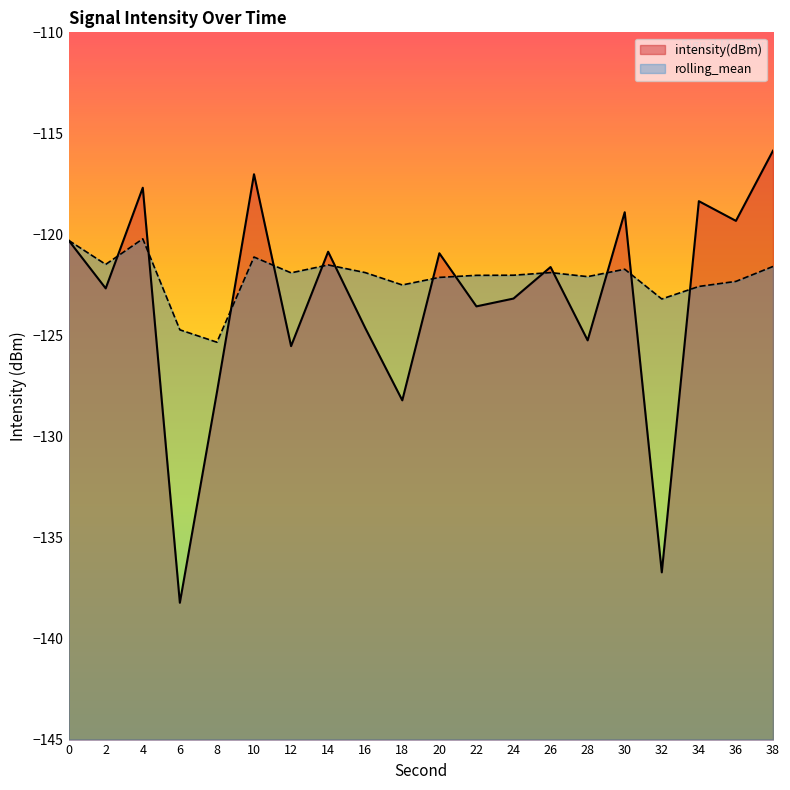

Between 28 and 36, which series saw the biggest shift?

intensity(dBm)